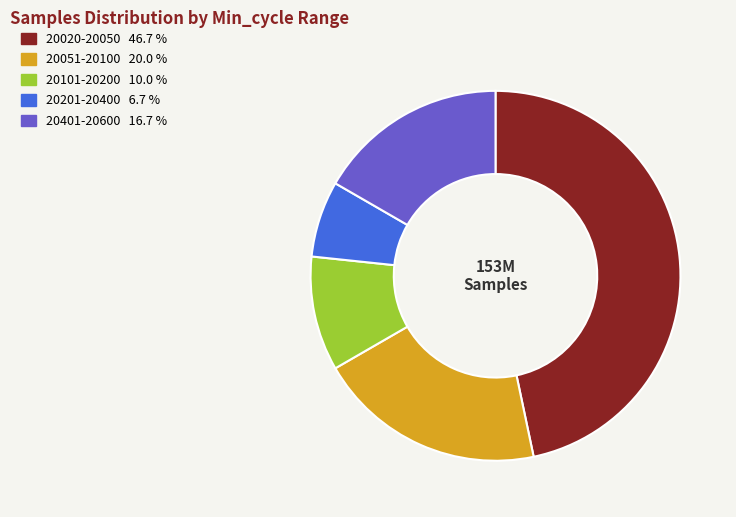

Is there a majority slice in this chart?

No